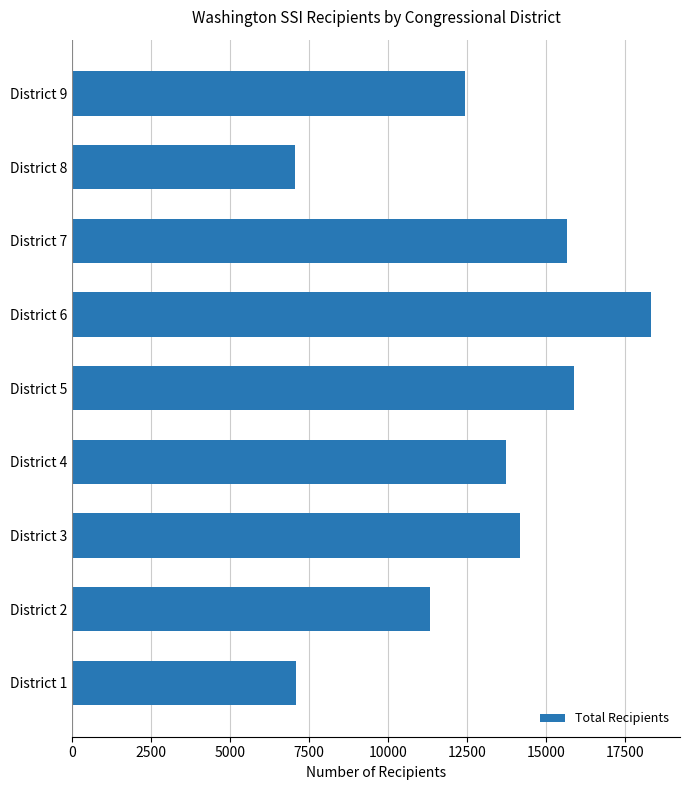

Between District 8 and District 2, which is larger?

District 2